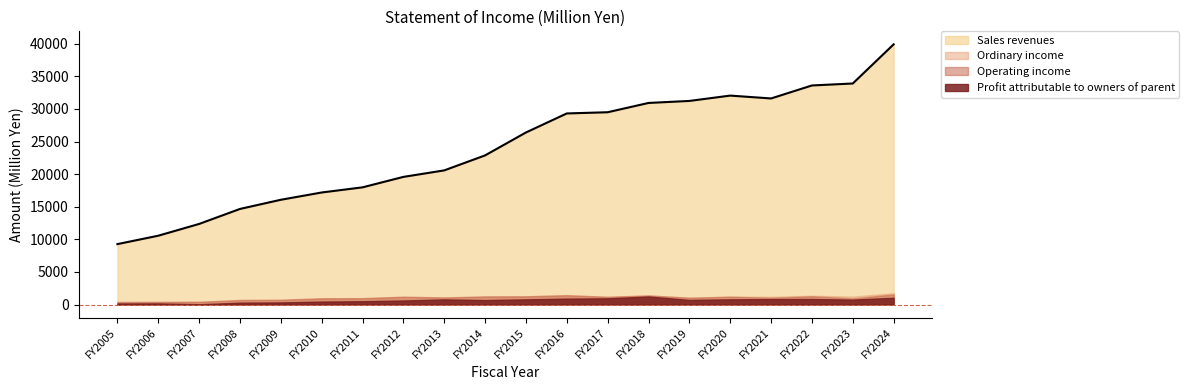

How many values in the Operating income series are below 1099?

10